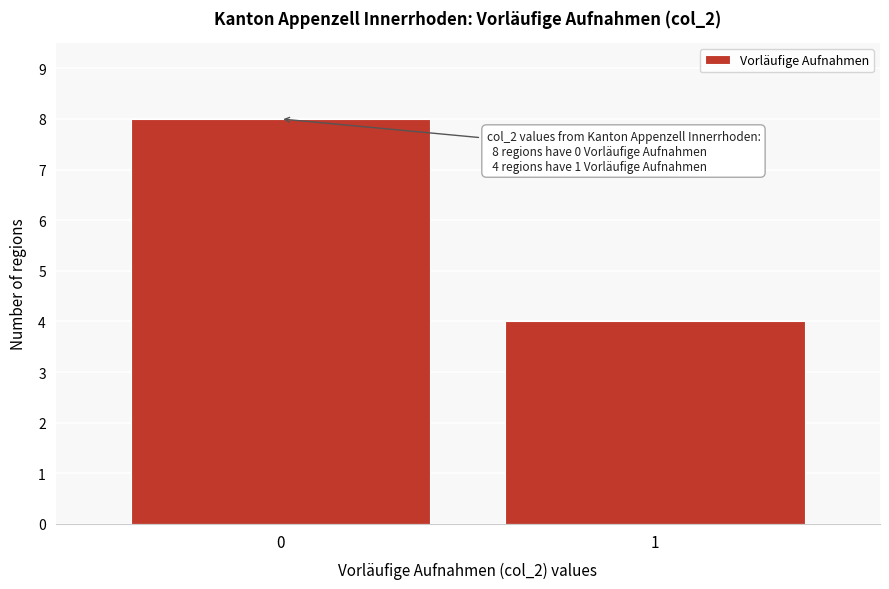

Reading left to right, extract all data points from this chart.

0=8	1=4